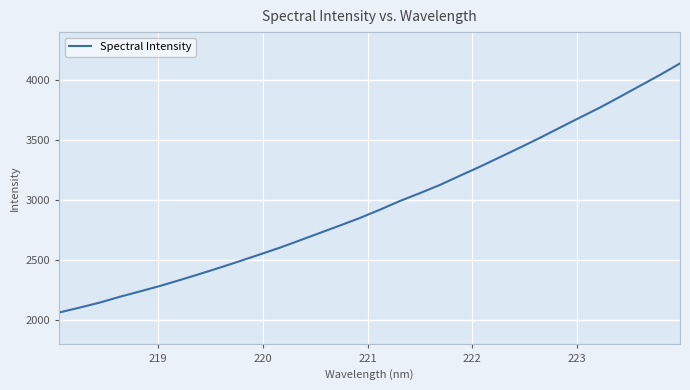

What is the greatest value displayed?

4139.6